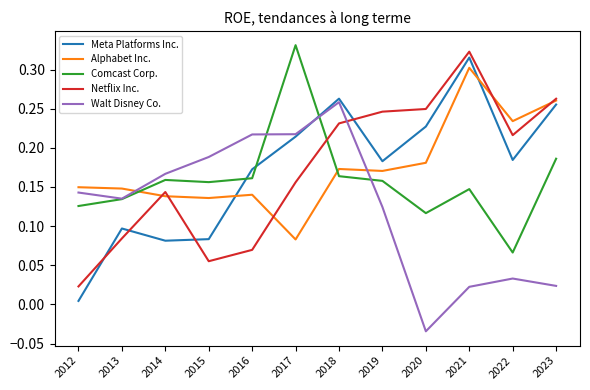

Which series changed the most between 2018 and 2019?

Walt Disney Co.